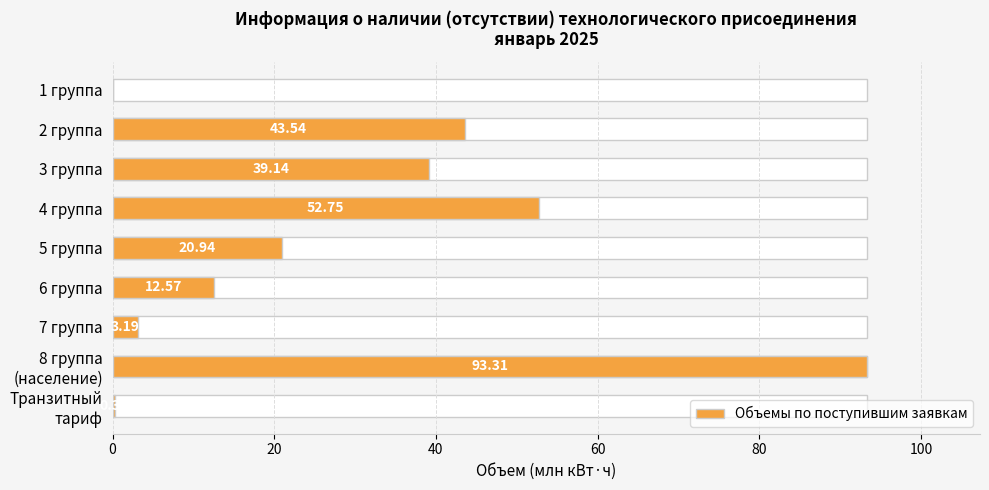

Does the chart contain stacked bars?

No